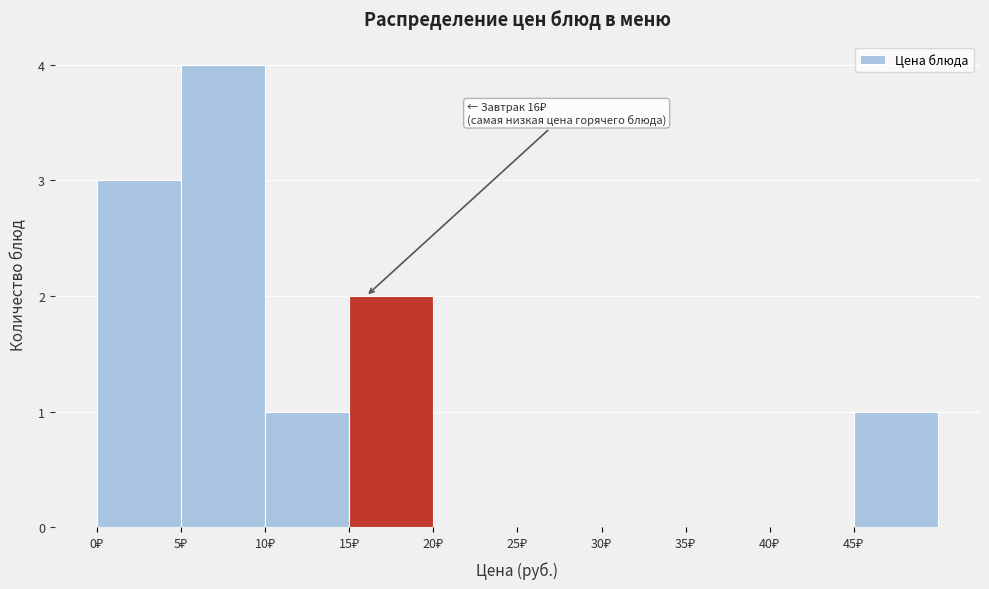

Which range on the x-axis has the tallest bar?

5 to 10